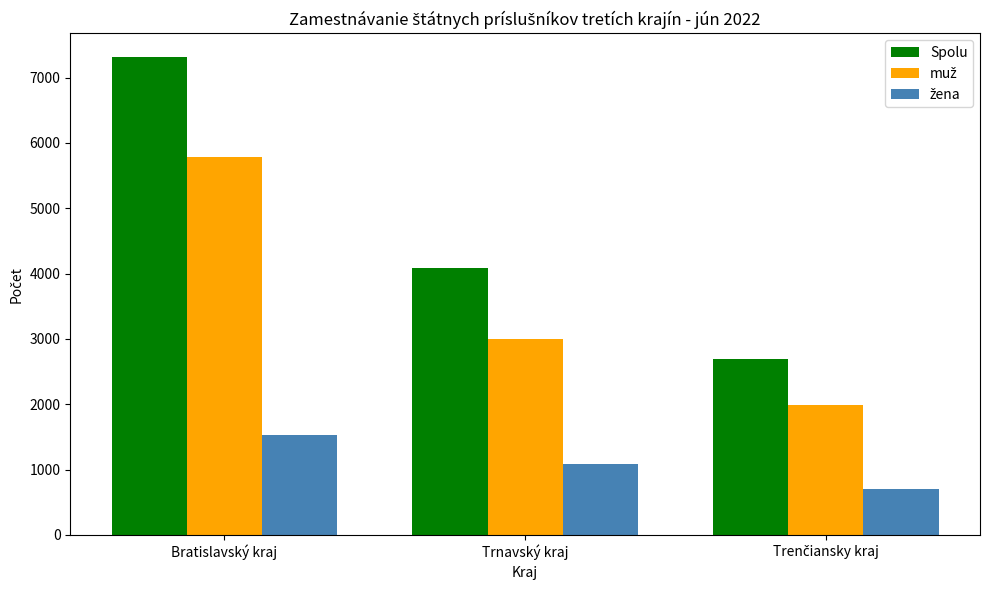

What is the sum of the Spolu values at Trnavský kraj and Bratislavský kraj?

11396